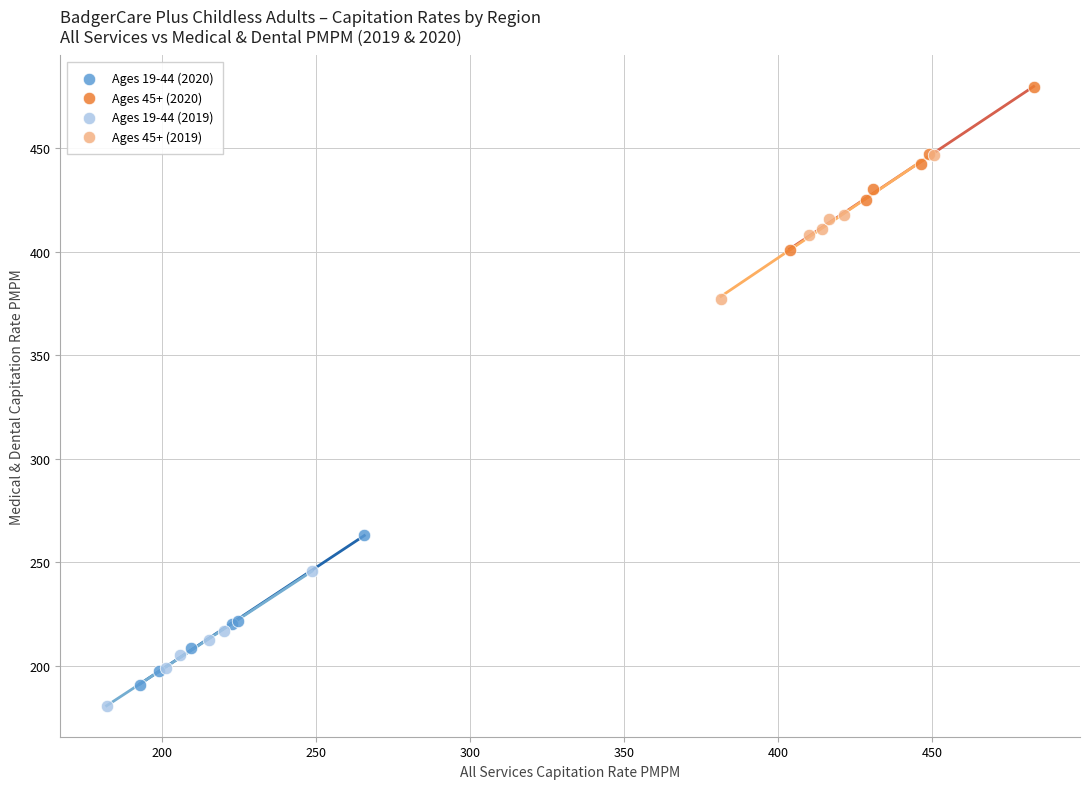

Which series reaches the maximum Y coordinate?

Ages 45+ (2020)